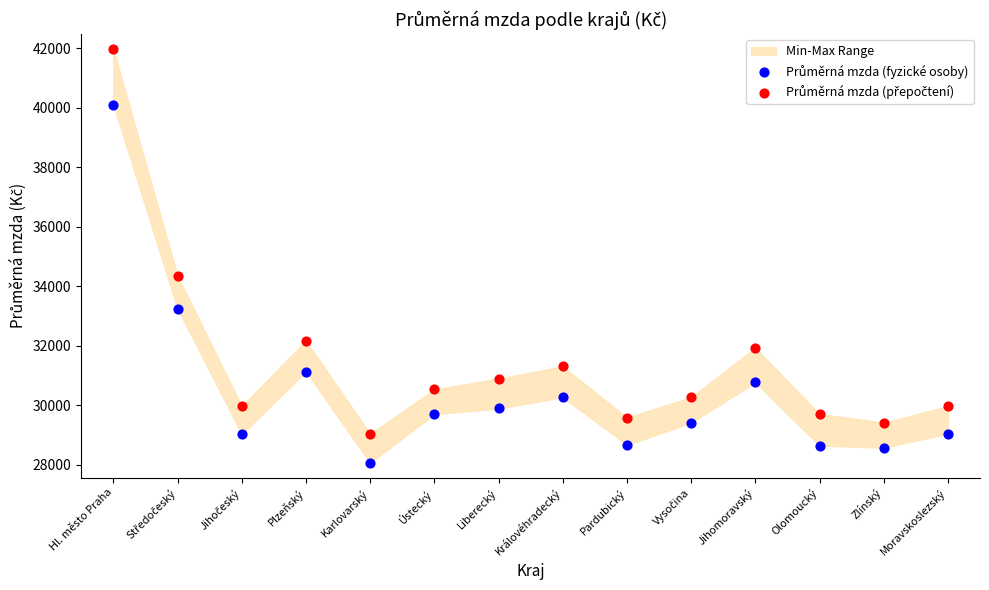

Across all data points, what is the range of Y values (max minus min)?

13899